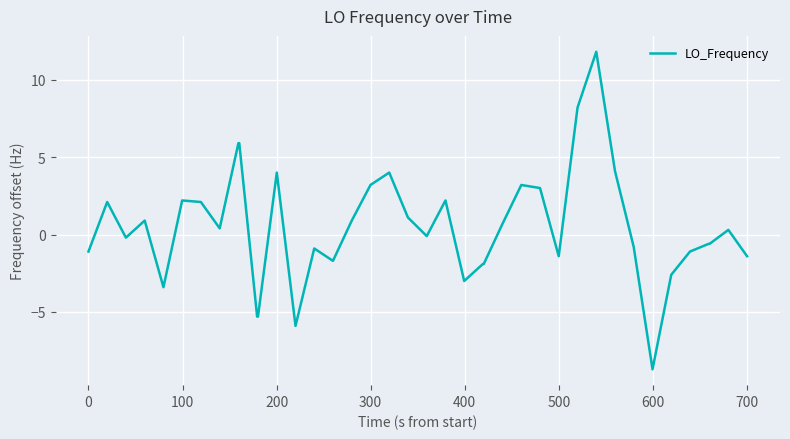

What is the difference between the maximum and minimum values?

20.5